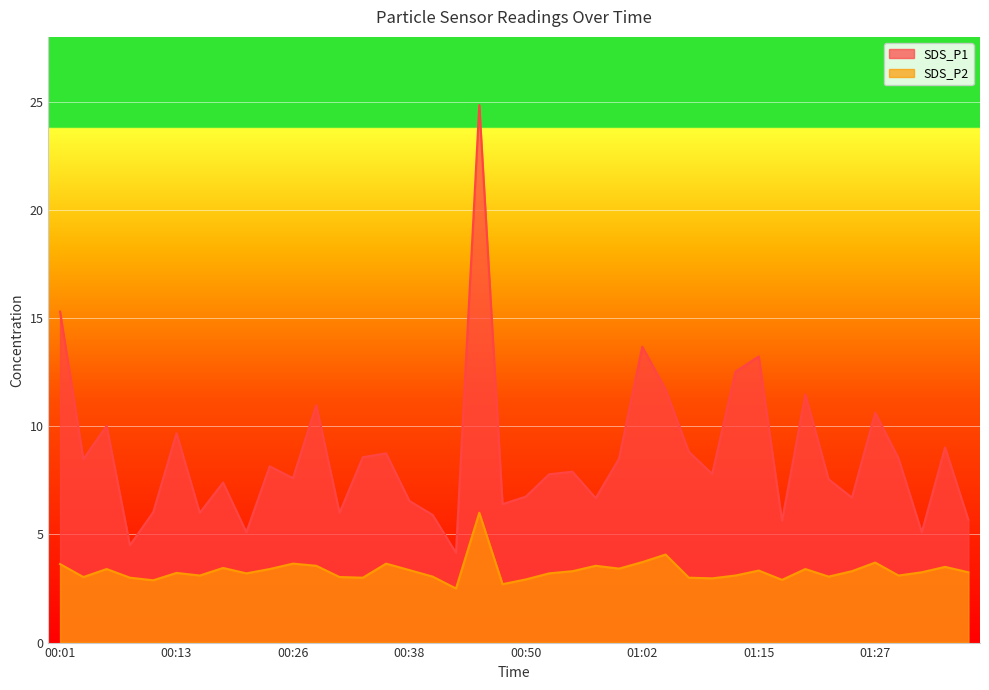

Where is SDS_P1 nearest to the value 14?

01:02